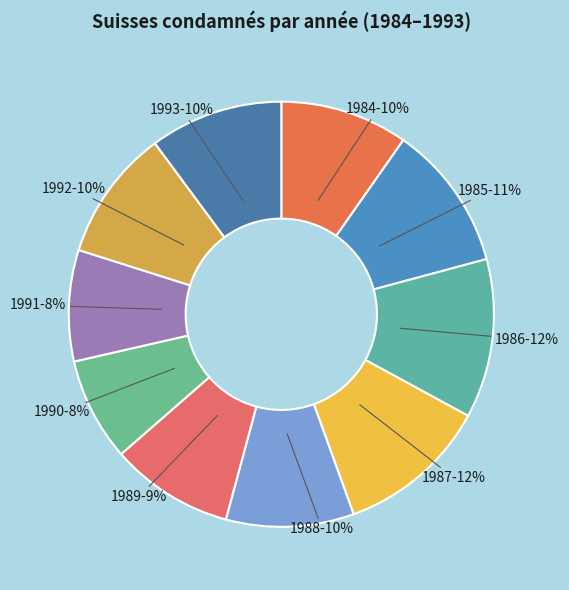

Which category has the biggest portion of the pie?

1986